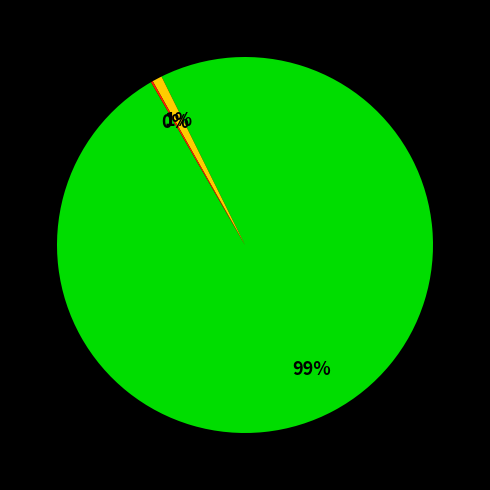

Is there any slice that represents more than half of the pie?

Yes